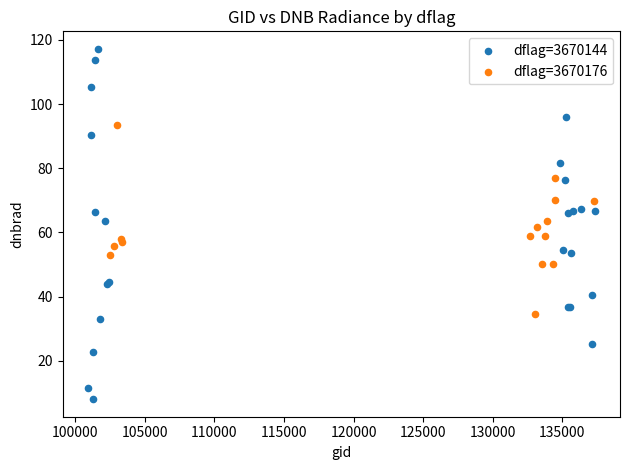

Which series has the widest spread of Y values?

dflag=3670144